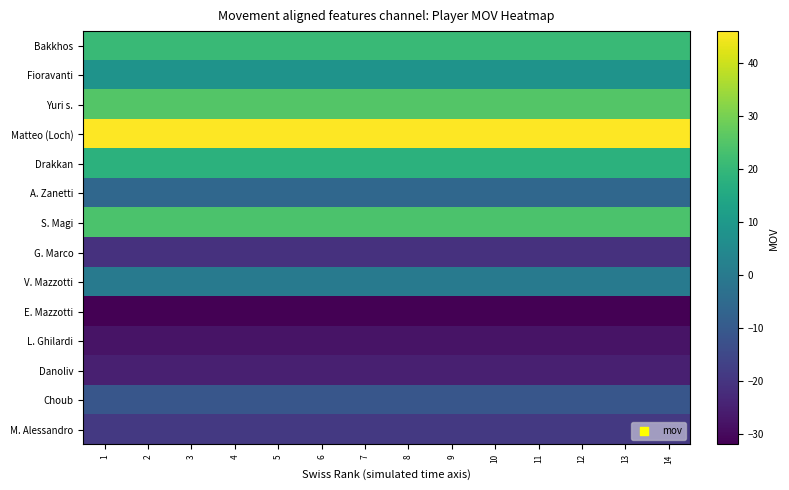

Reading right to left, extract all data points from this chart.

Bakkhos: 14=21	13=21	12=21	11=21	10=21	9=21	8=21	7=21	6=21	5=21	4=21	3=21	2=21	1=21
Fioravanti: 14=8	13=8	12=8	11=8	10=8	9=8	8=8	7=8	6=8	5=8	4=8	3=8	2=8	1=8
Yuri s.: 14=25	13=25	12=25	11=25	10=25	9=25	8=25	7=25	6=25	5=25	4=25	3=25	2=25	1=25
Matteo (Loch): 14=46	13=46	12=46	11=46	10=46	9=46	8=46	7=46	6=46	5=46	4=46	3=46	2=46	1=46
Drakkan: 14=18	13=18	12=18	11=18	10=18	9=18	8=18	7=18	6=18	5=18	4=18	3=18	2=18	1=18
A. Zanetti: 14=-6	13=-6	12=-6	11=-6	10=-6	9=-6	8=-6	7=-6	6=-6	5=-6	4=-6	3=-6	2=-6	1=-6
S. Magi: 14=24	13=24	12=24	11=24	10=24	9=24	8=24	7=24	6=24	5=24	4=24	3=24	2=24	1=24
G. Marco: 14=-21	13=-21	12=-21	11=-21	10=-21	9=-21	8=-21	7=-21	6=-21	5=-21	4=-21	3=-21	2=-21	1=-21
V. Mazzotti: 14=0	13=0	12=0	11=0	10=0	9=0	8=0	7=0	6=0	5=0	4=0	3=0	2=0	1=0
E. Mazzotti: 14=-32	13=-32	12=-32	11=-32	10=-32	9=-32	8=-32	7=-32	6=-32	5=-32	4=-32	3=-32	2=-32	1=-32
L. Ghilardi: 14=-28	13=-28	12=-28	11=-28	10=-28	9=-28	8=-28	7=-28	6=-28	5=-28	4=-28	3=-28	2=-28	1=-28
Danoliv: 14=-25	13=-25	12=-25	11=-25	10=-25	9=-25	8=-25	7=-25	6=-25	5=-25	4=-25	3=-25	2=-25	1=-25
Choub: 14=-11	13=-11	12=-11	11=-11	10=-11	9=-11	8=-11	7=-11	6=-11	5=-11	4=-11	3=-11	2=-11	1=-11
M. Alessandro: 14=-19	13=-19	12=-19	11=-19	10=-19	9=-19	8=-19	7=-19	6=-19	5=-19	4=-19	3=-19	2=-19	1=-19